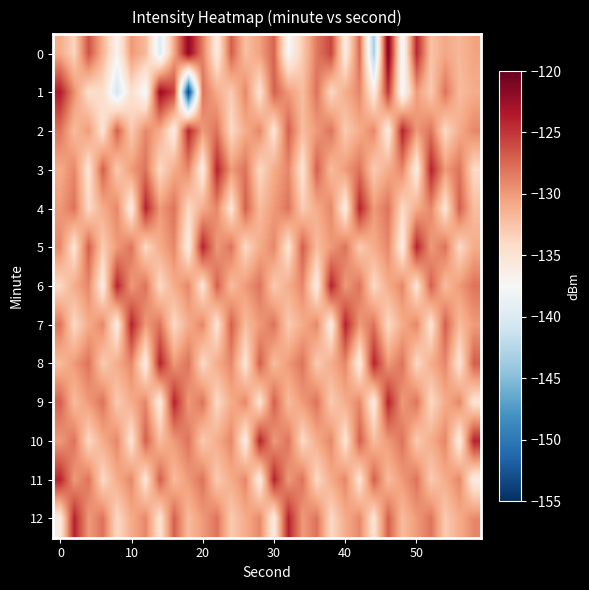

How many categories are shown in the chart?

30